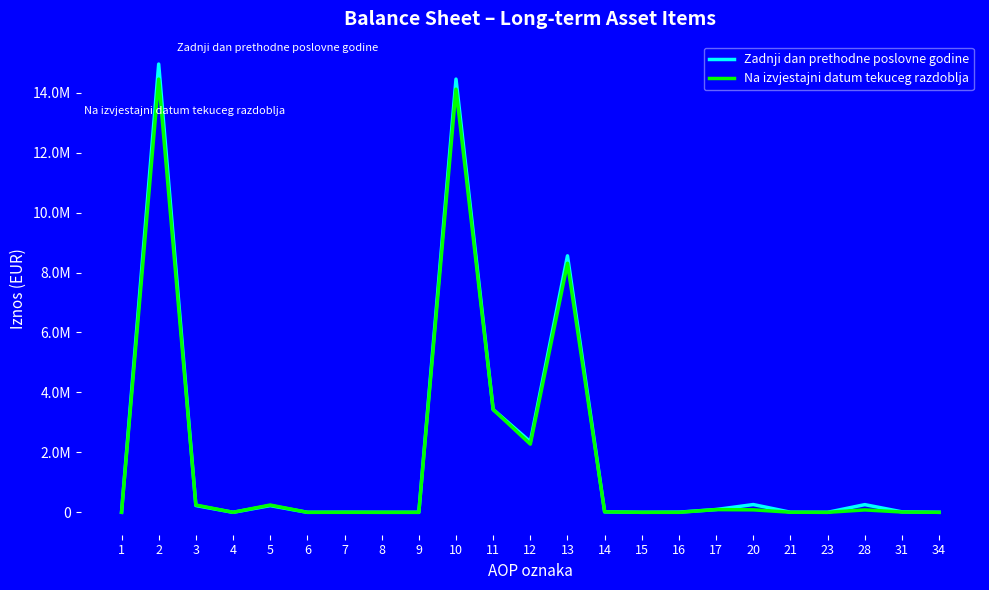

What is the value of the Zadnji dan prethodne poslovne godine point at the 16th from the left?

5309